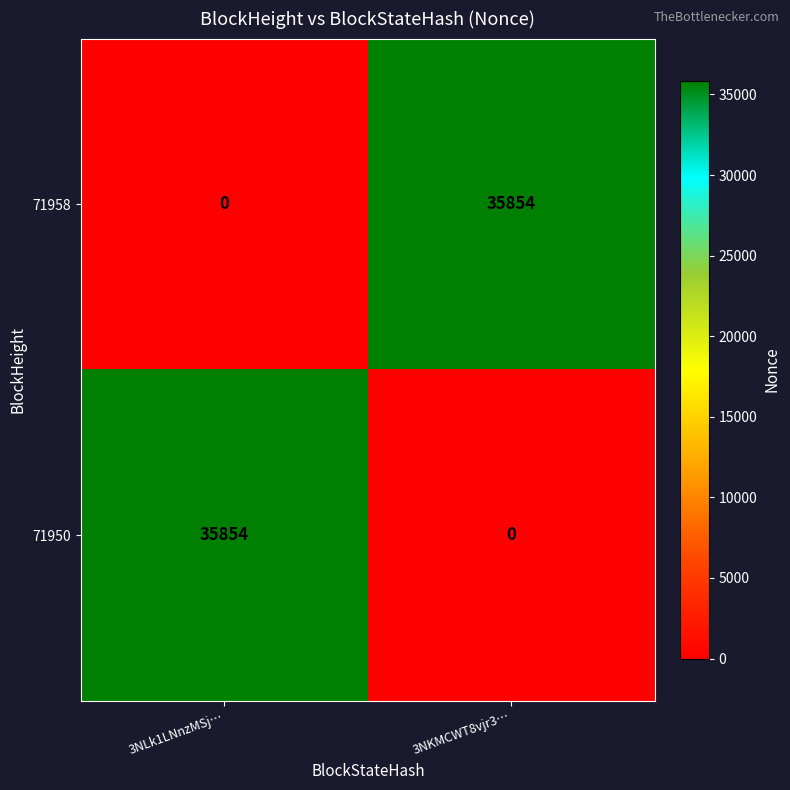

How many series are shown in this chart?

2